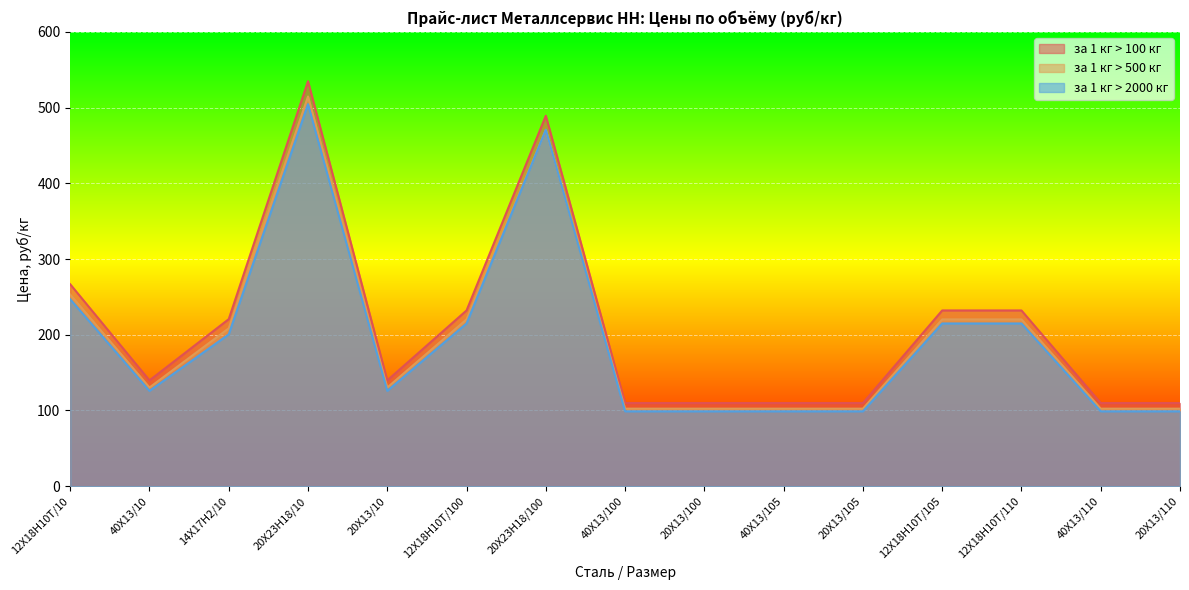

True or false: за 1 кг > 100 кг has more than 0 interior local peaks.

True